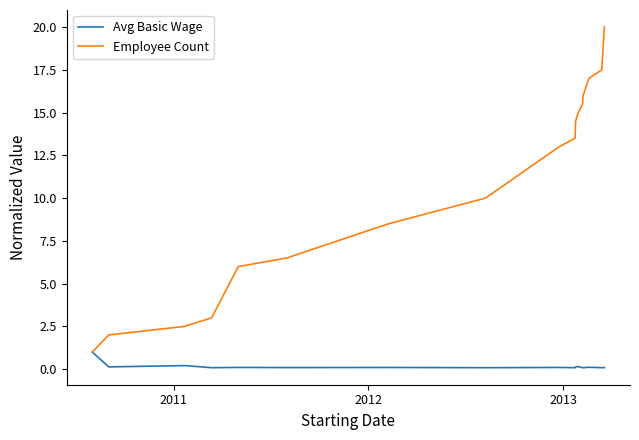

Which series has the largest total across all categories?

Employee Count